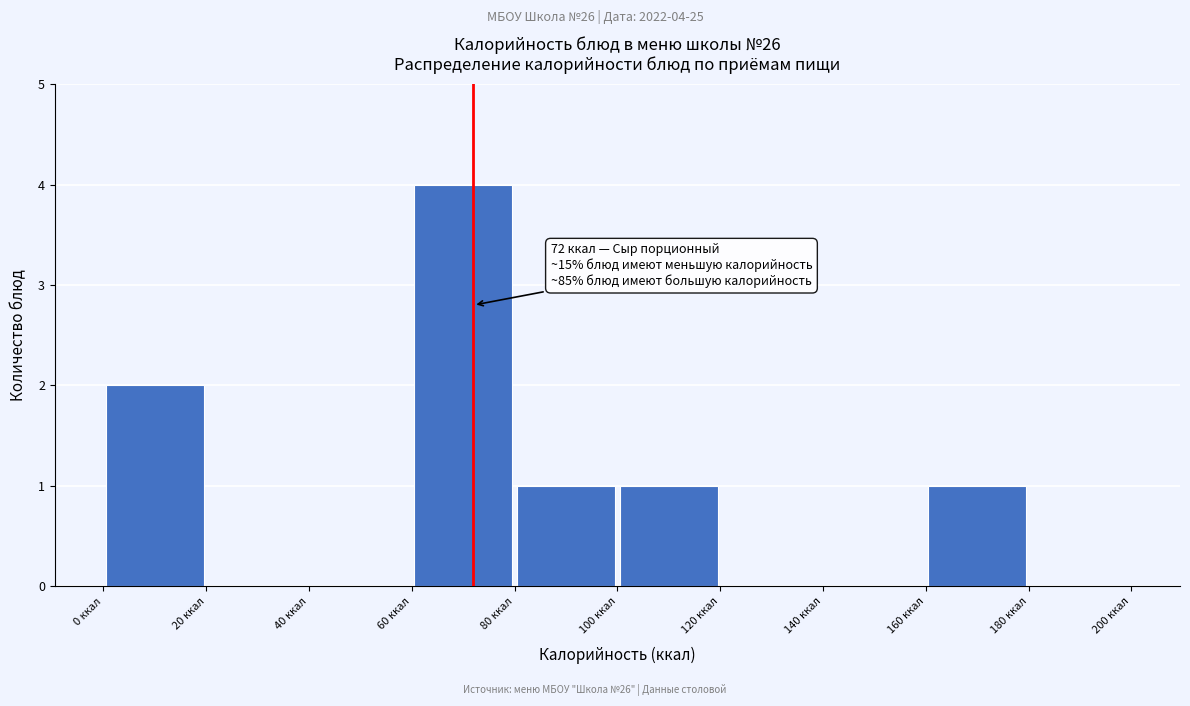

Over which range of the x-axis is the bar tallest?

60 to 80